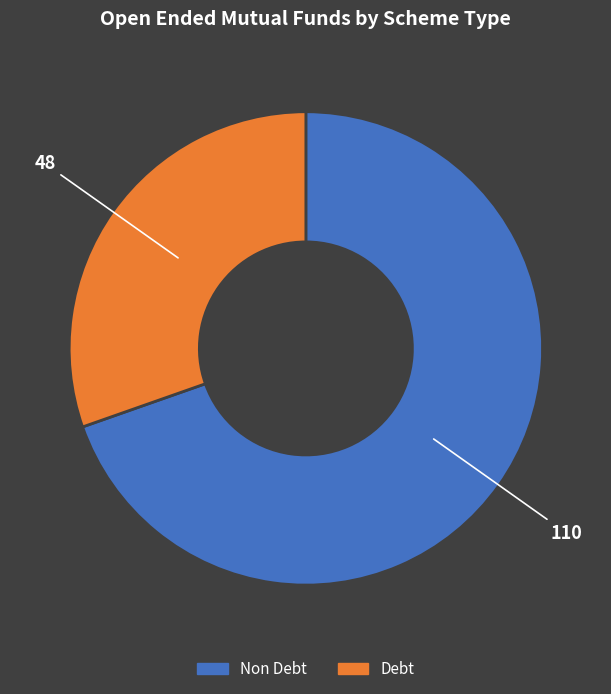

The Debt slice represents 44% of the pie. True or false?

False